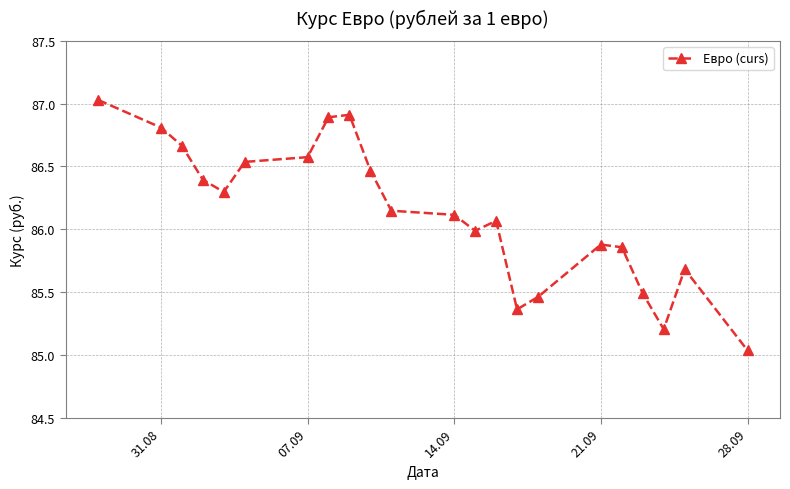

True or false: the data has more than 0 interior local peaks.

True